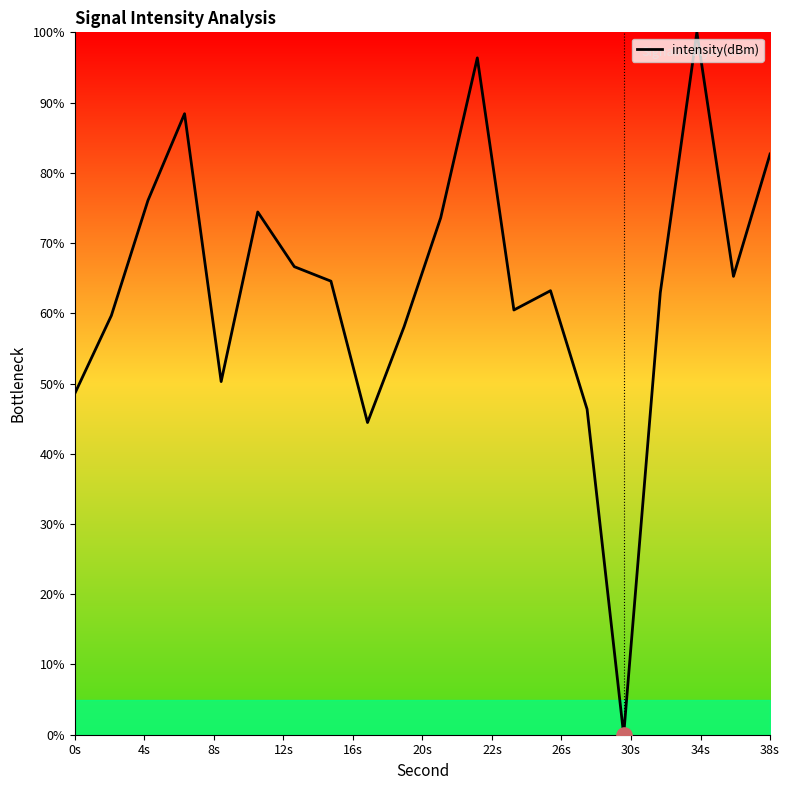

What is the greatest value displayed?

100.0